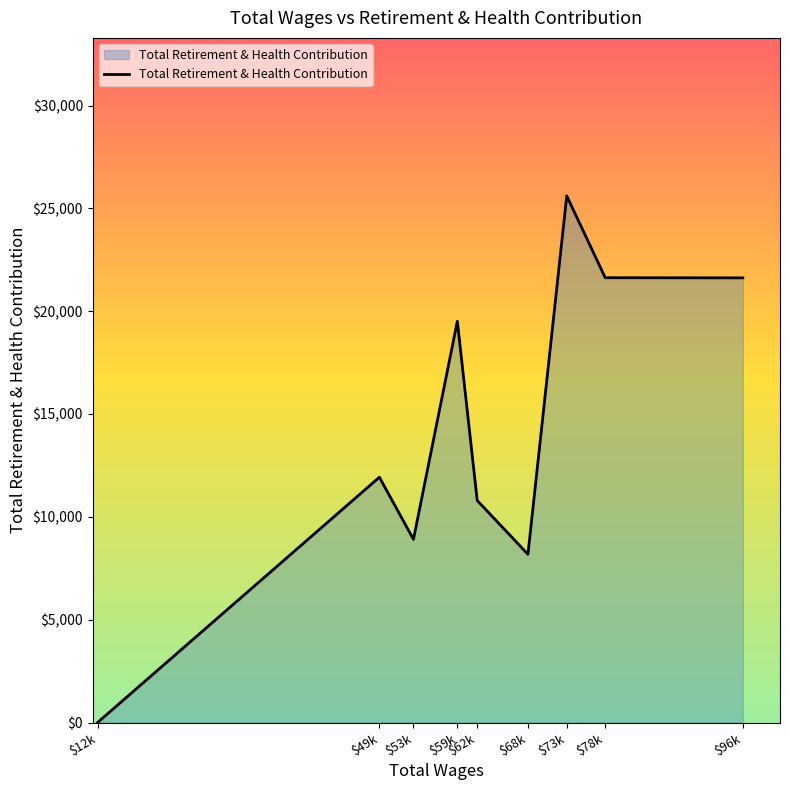

Where is the data nearest to the value 12803?

$49k